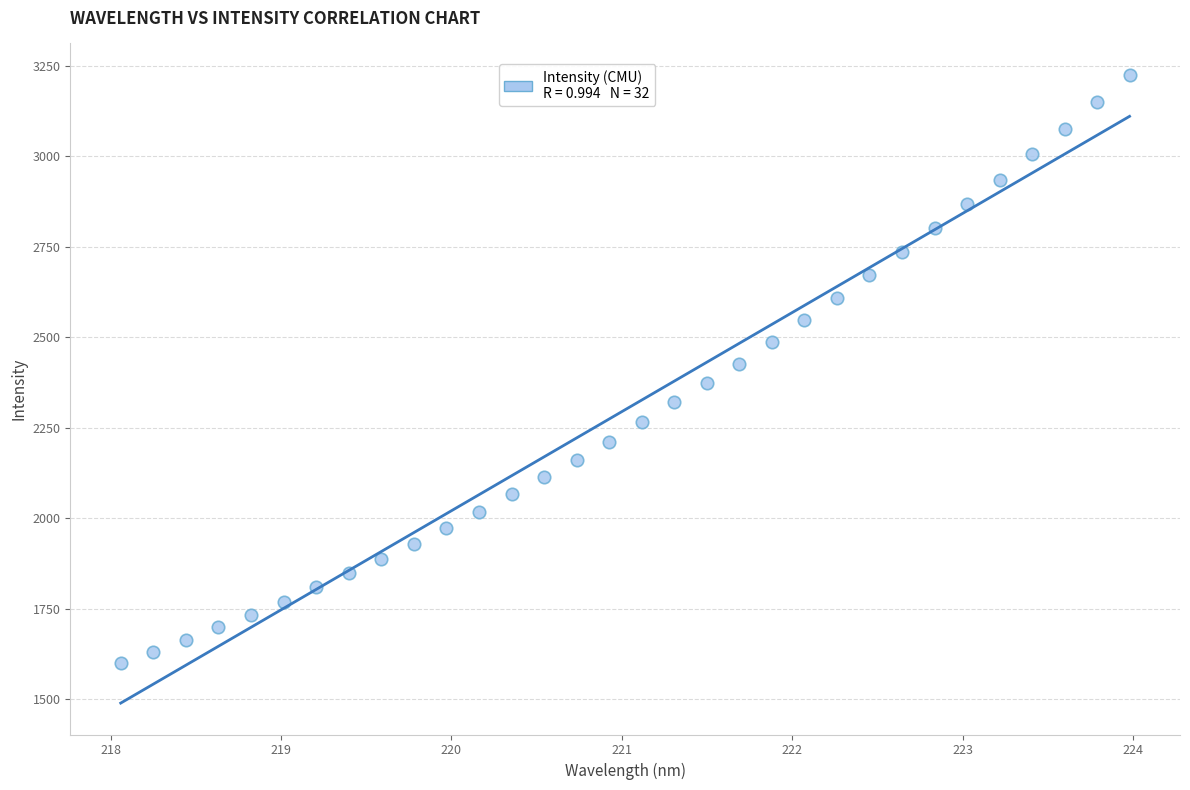

What is the range of Y values (max minus min)?

1624.8